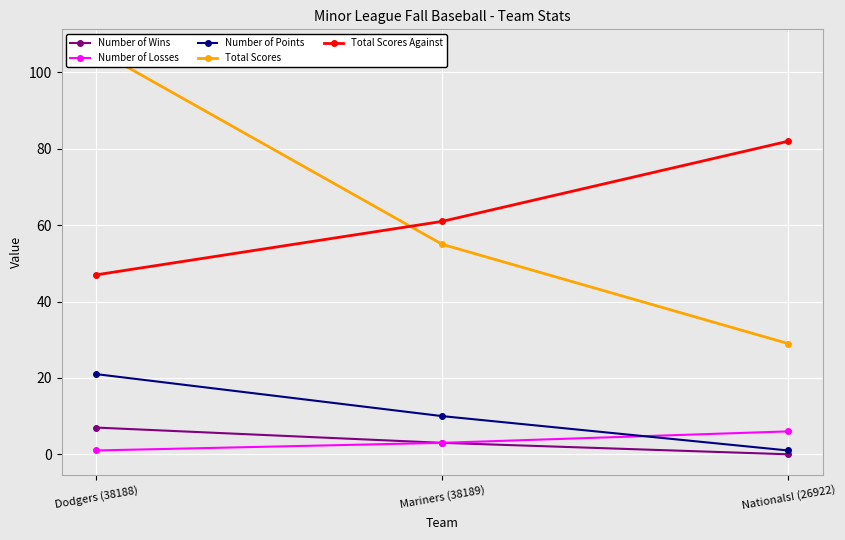

Rank the series by their maximum value, from highest to lowest.

Total Scores, Total Scores Against, Number of Points, Number of Wins, Number of Losses